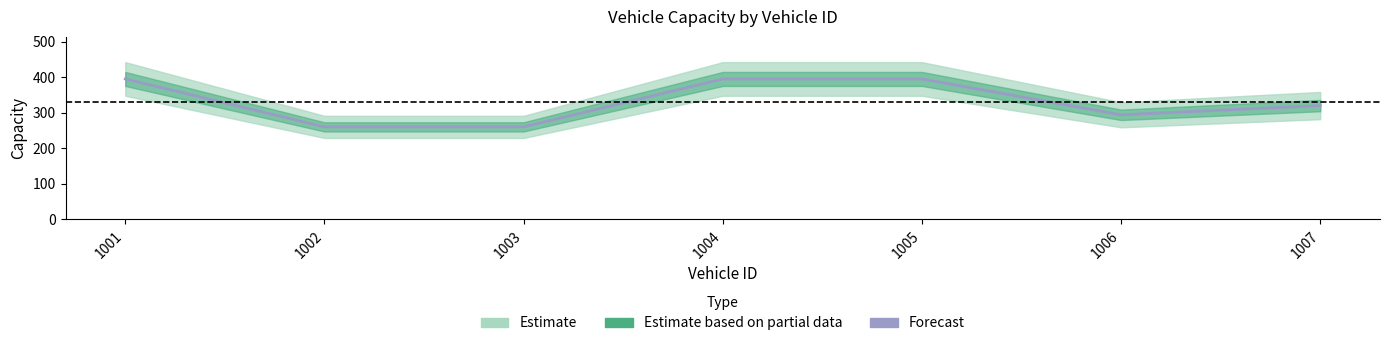

Is it true that the value at 1004 is 667?

False